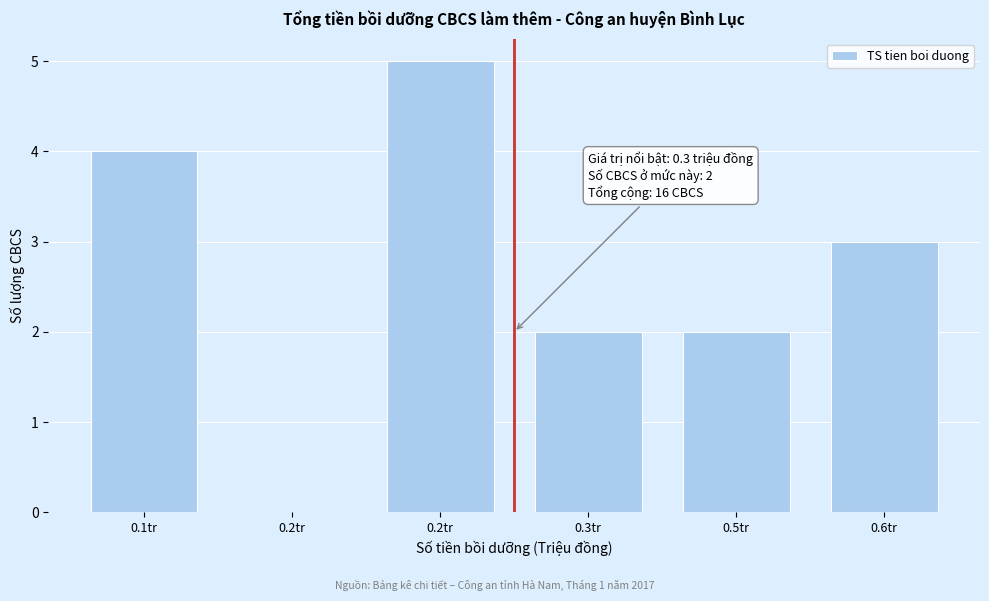

Are the bars horizontal?

No